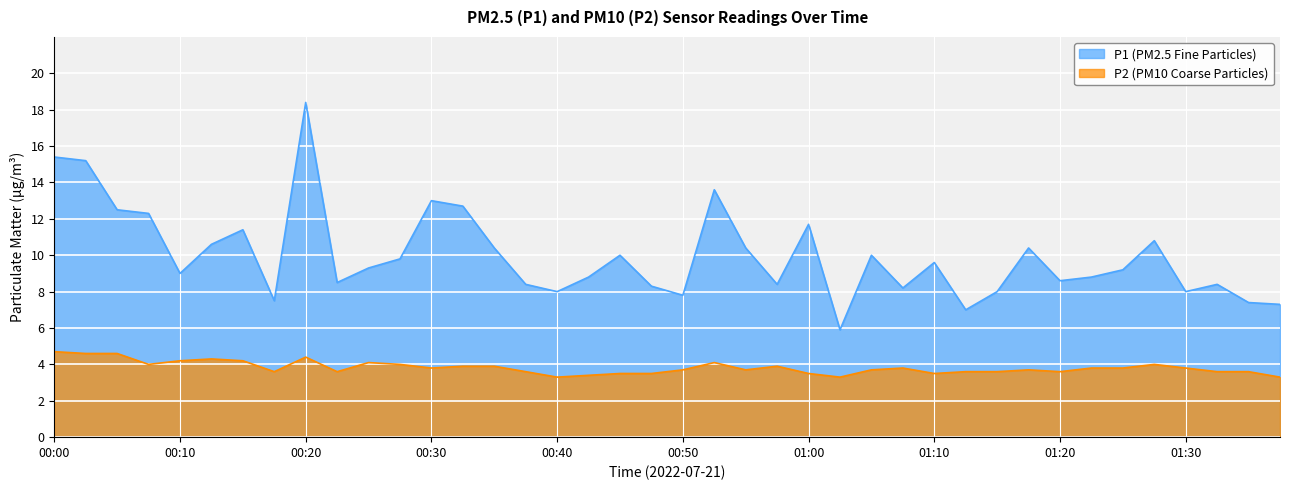

True or false: P2 line has a value of 3.2 at 00:20.

False